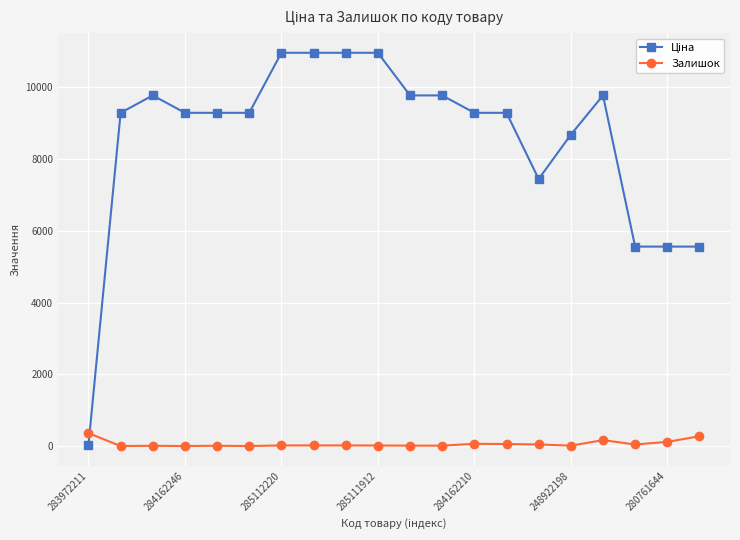

What is the maximum value shown in the chart?

10964.4